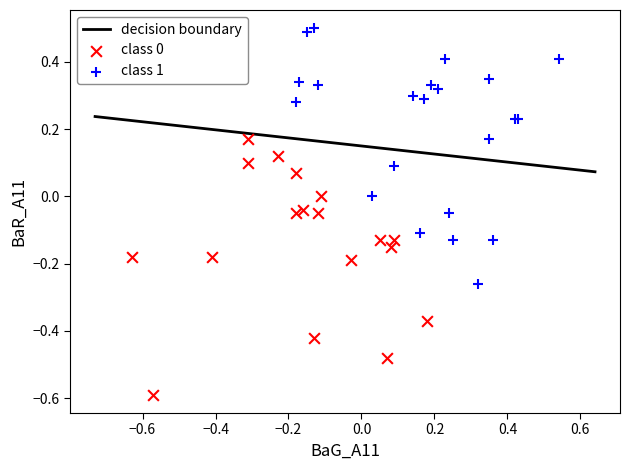

Which series reaches the maximum Y coordinate?

class 1